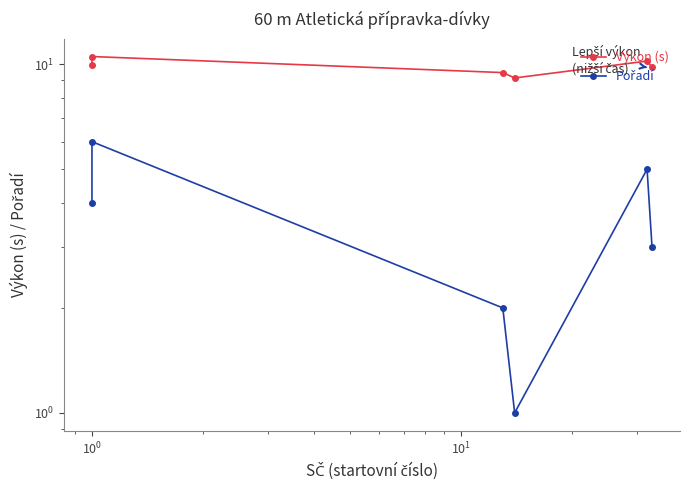

What is the value of the Výkon (s) point at the 1st from the left?

10.0